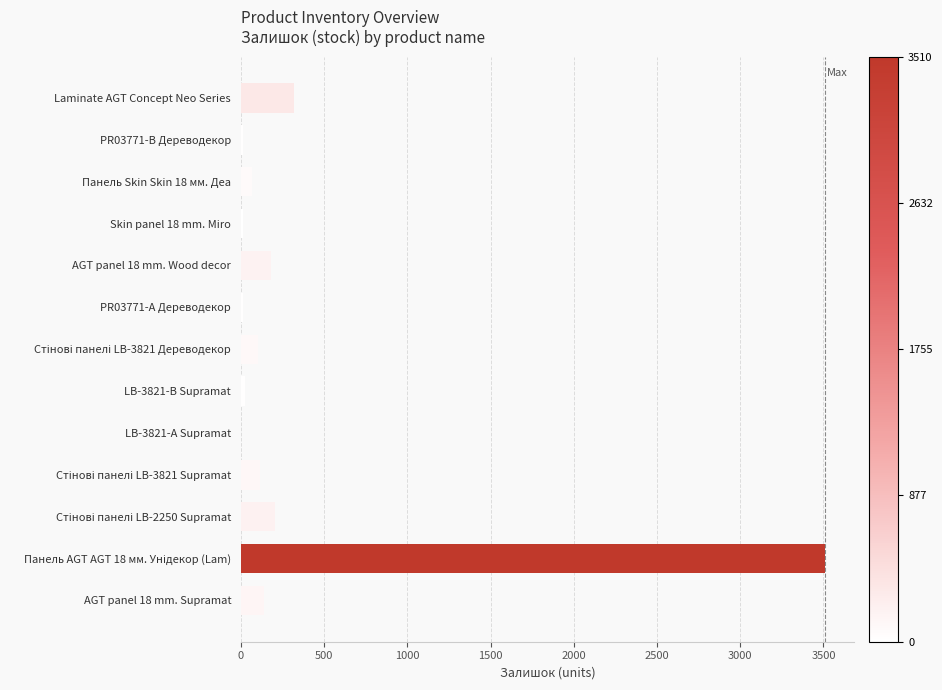

Where is the data nearest to the value 1756?

Laminate AGT Concept Neo Series